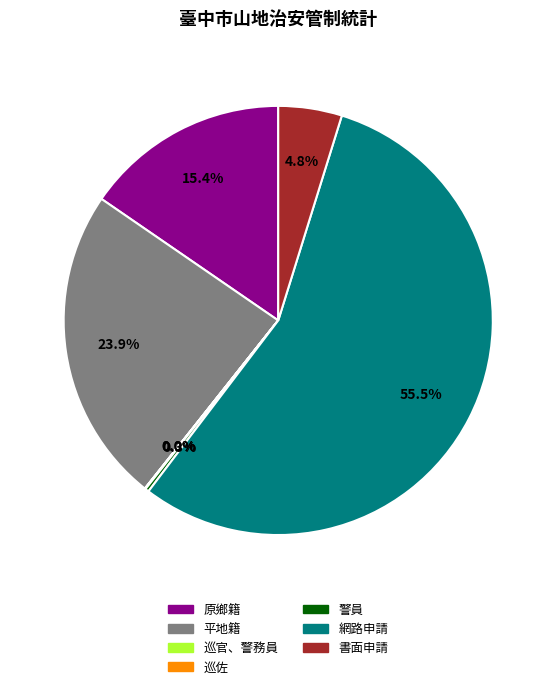

Which category has the biggest portion of the pie?

網路申請